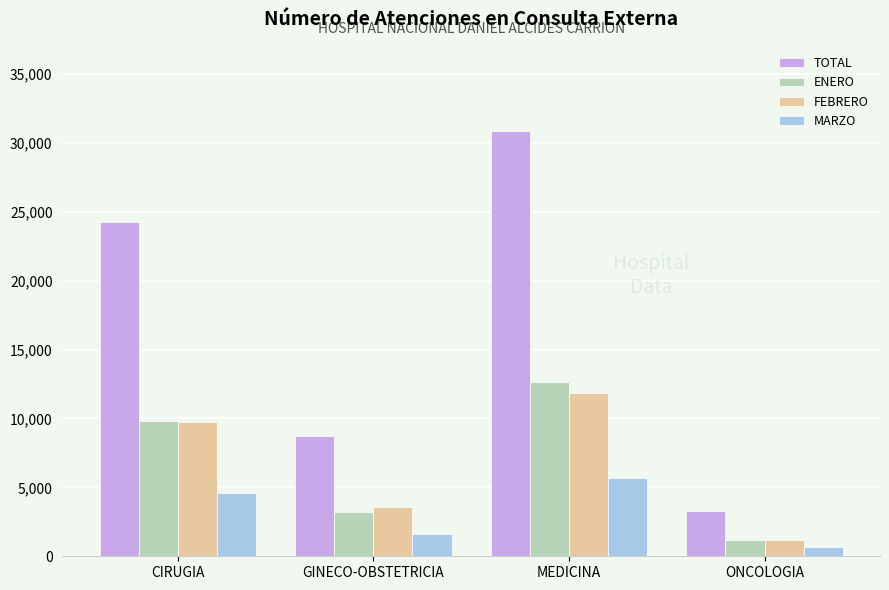

What is the label of the 1st bar from the left?

CIRUGIA